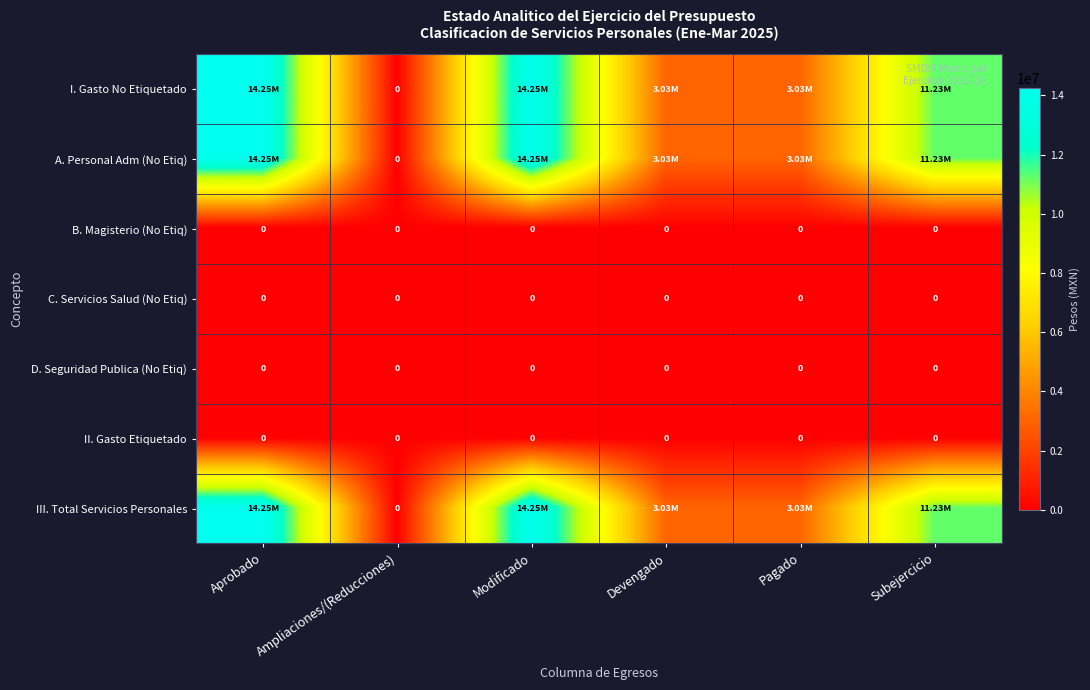

Which series has the widest spread of values?

I. Gasto No Etiquetado